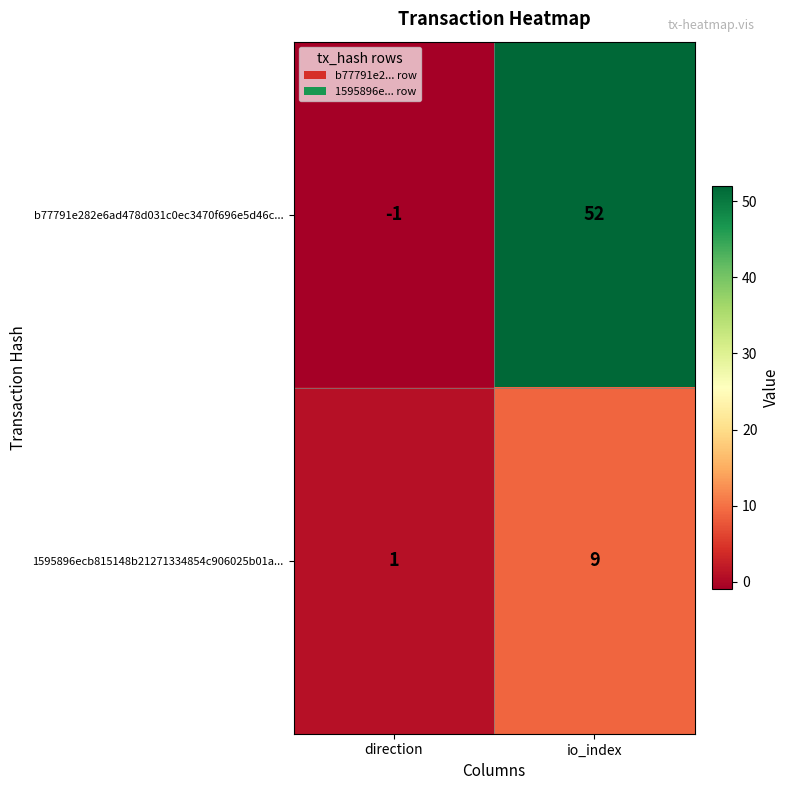

Reading left to right, transcribe all the data shown in this chart.

b77791e282e6ad478d031c0ec3470f696e5d46c...: -1	52
1595896ecb815148b21271334854c906025b01a...: 1	9